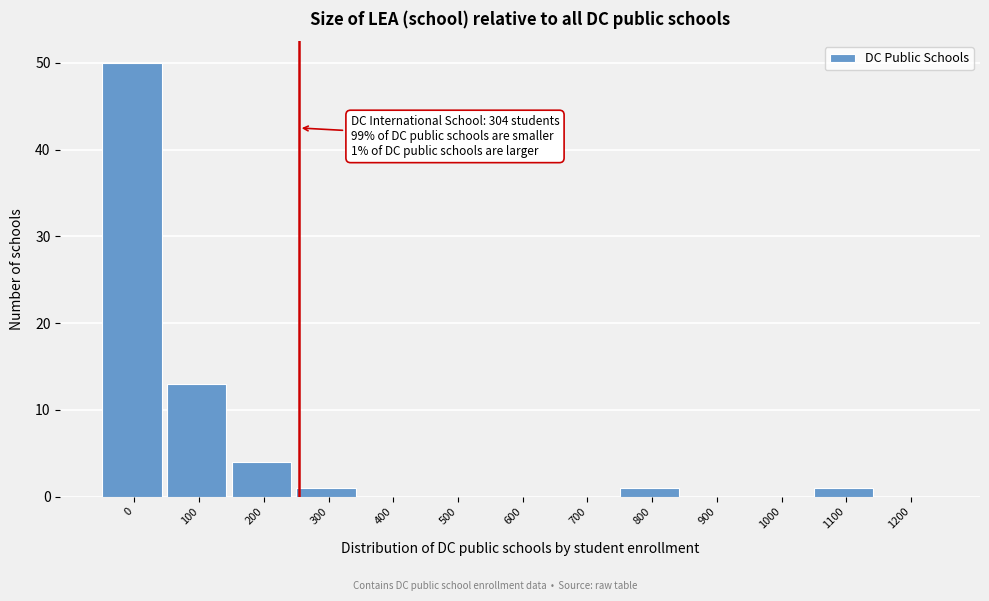

Reading left to right, list all the values displayed in this chart.

0=50	100=13	200=4	300=1	400=0	500=0	600=0	700=0	800=1	900=0	1000=0	1100=1	1200=0